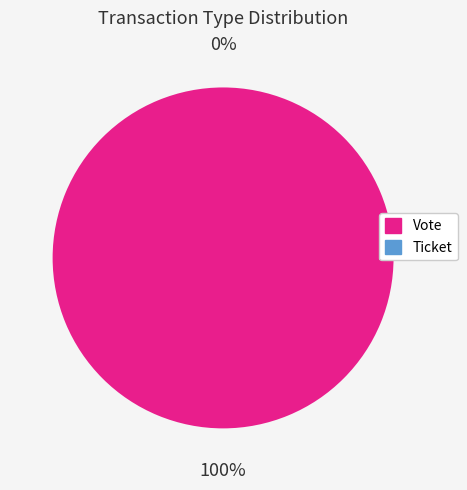

Is the sum of Ticket and Vote greater than half?

Yes